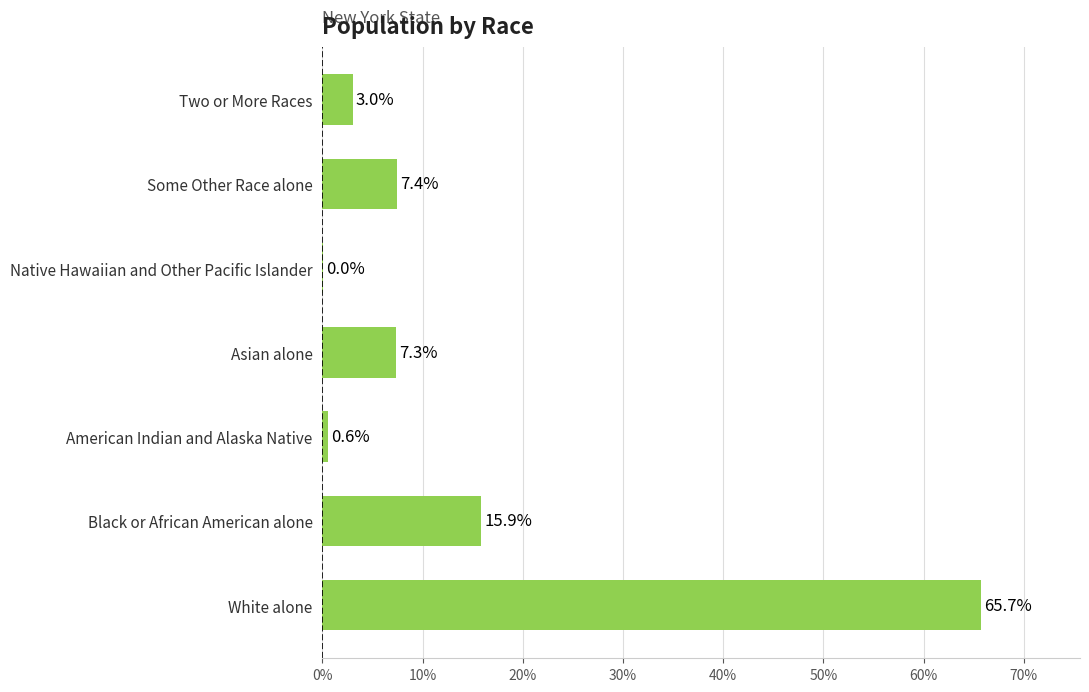

What is the approximate value at Black or African American alone?

15.9